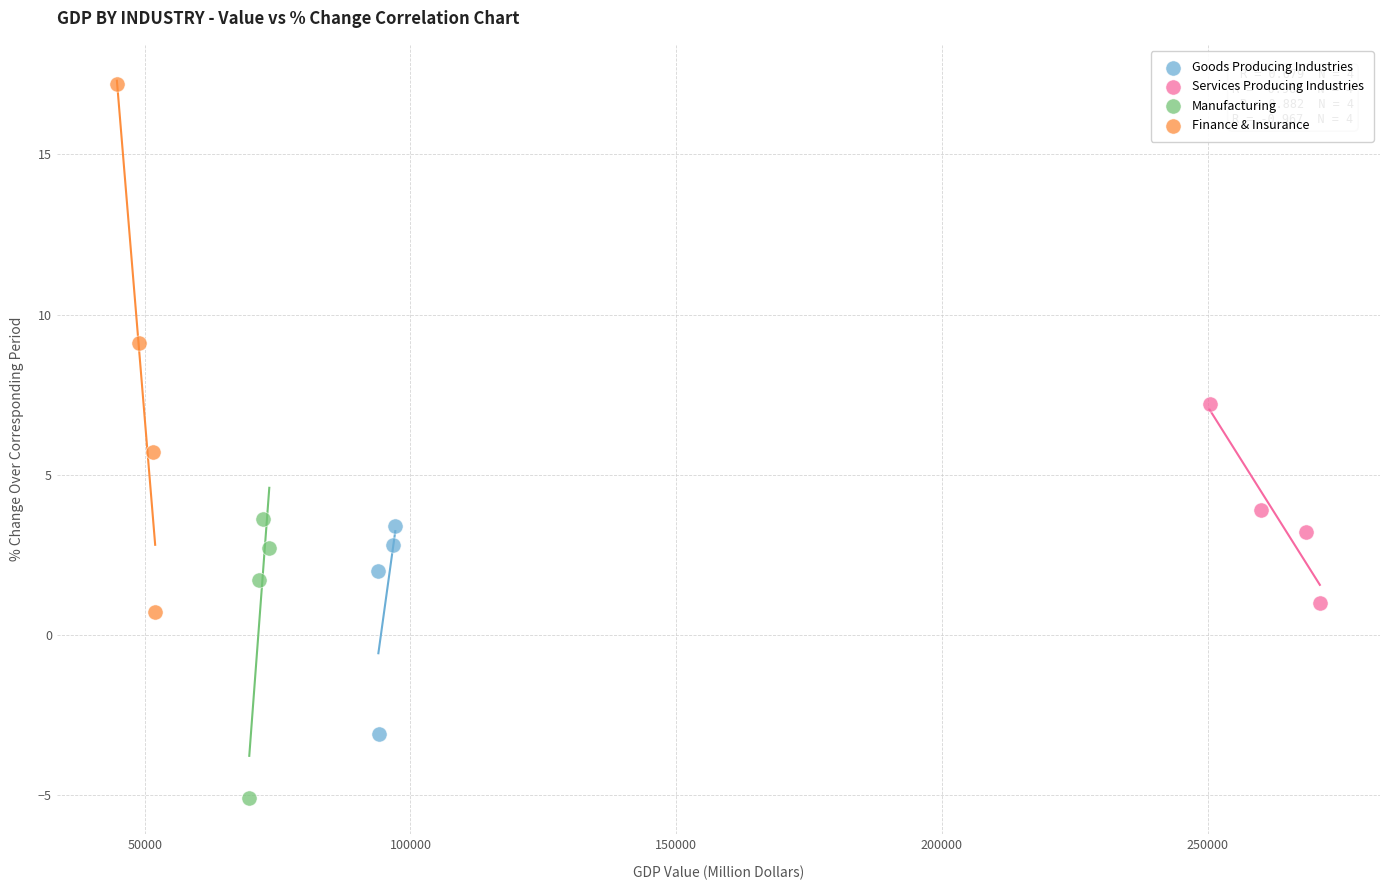

Which series contains the highest Y value?

Finance & Insurance